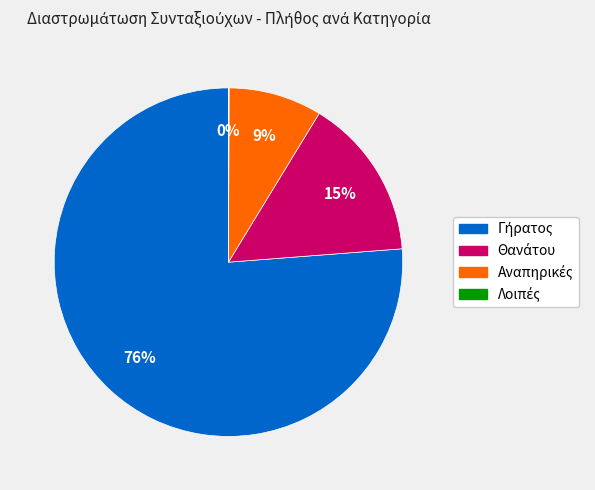

To the nearest percent, what is the difference between the largest and smallest slice percentages?

76%